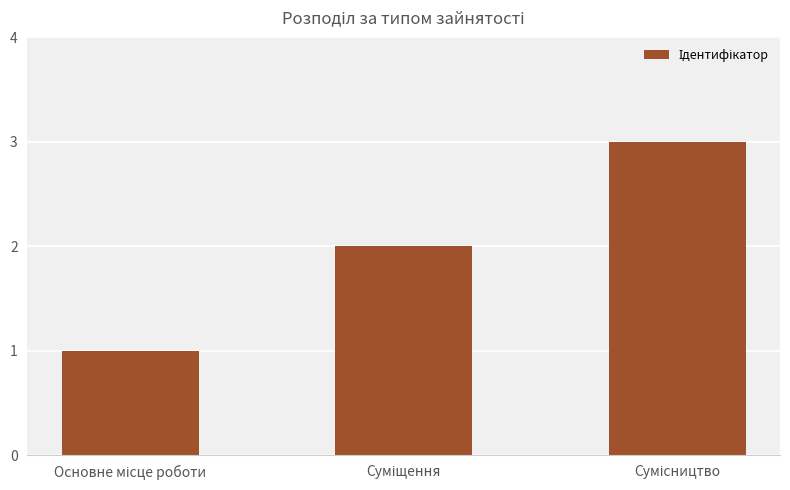

What is the maximum value shown in the chart?

3